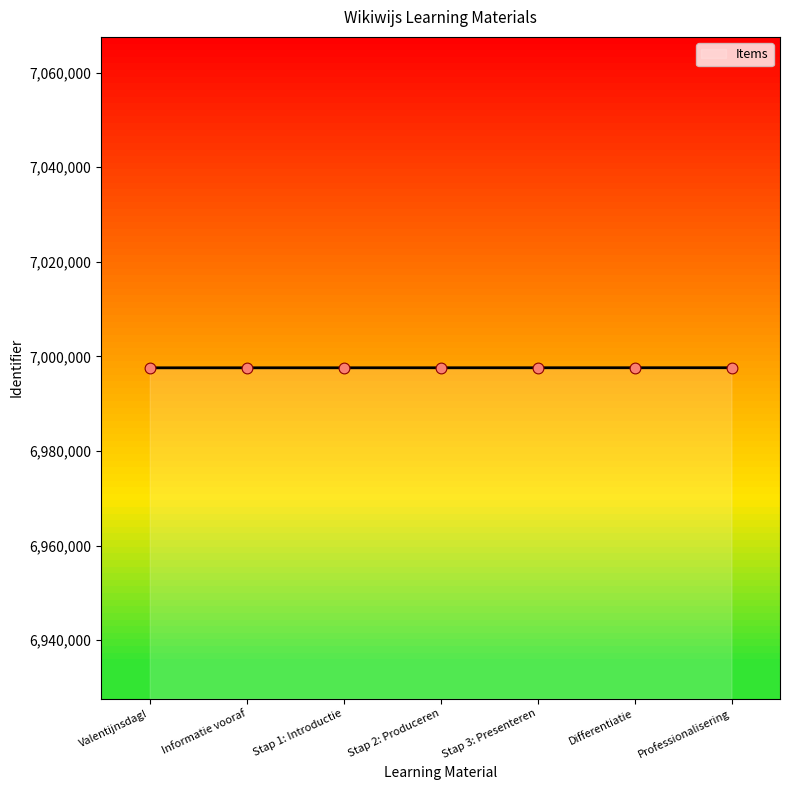

What is the change in value from Stap 1: Introductie to Stap 2: Produceren?

+2